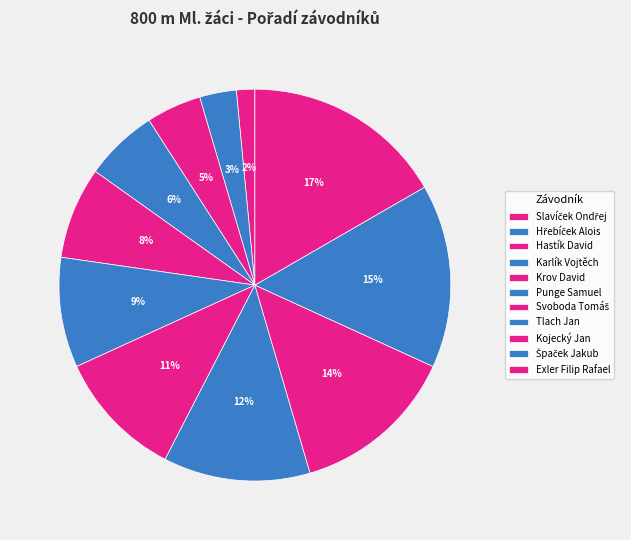

What is the largest slice in the pie chart?

Exler Filip Rafael